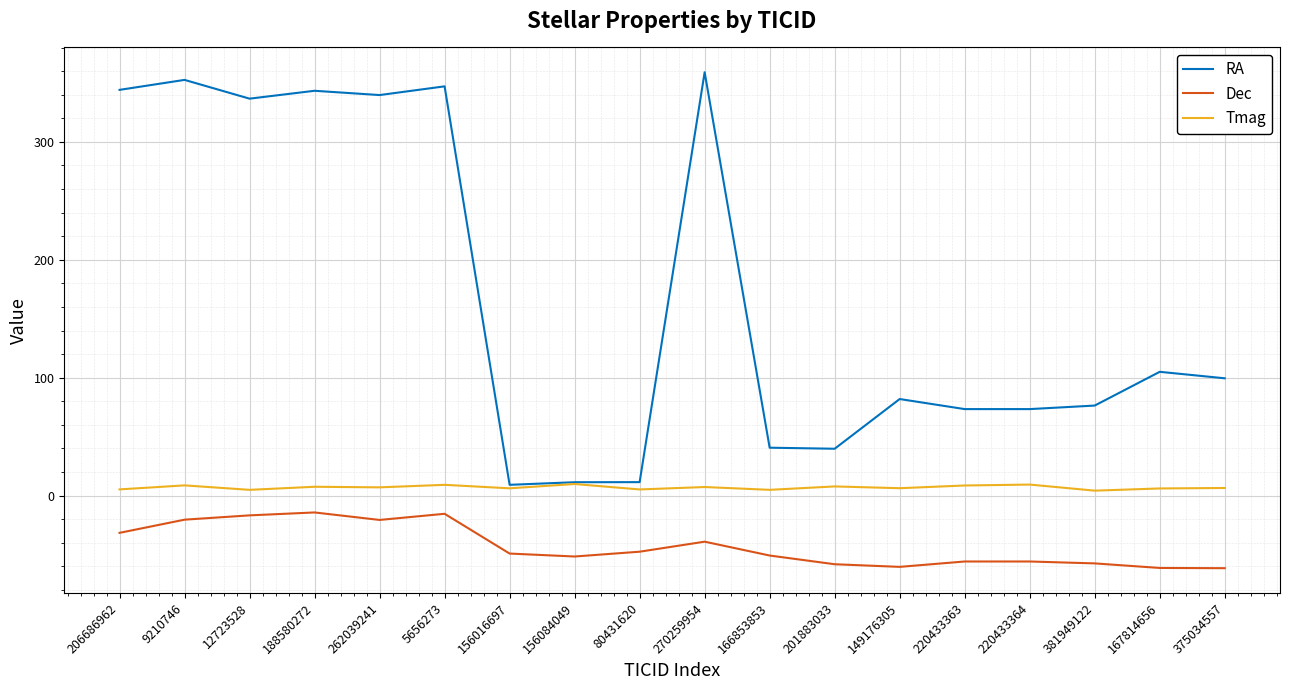

True or false: RA and Dec intersect in this chart.

False